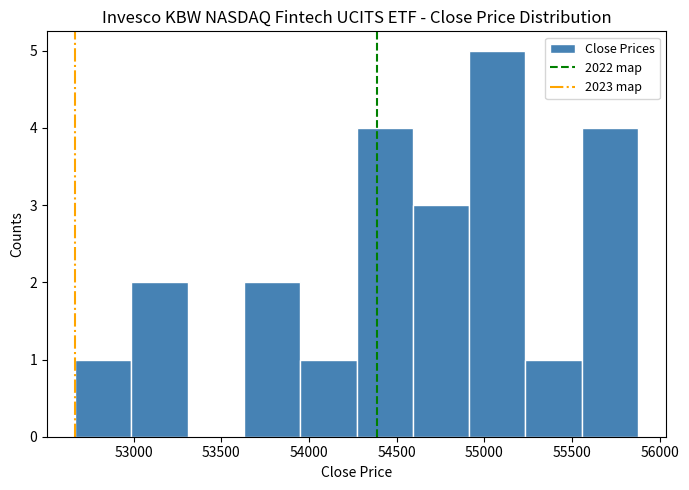

How tall is the bar that spans 55550 to 55900 on the x-axis? Neither the bar edges nor the heights are printed on the chart, so give them approximately, as read against the axes.

4